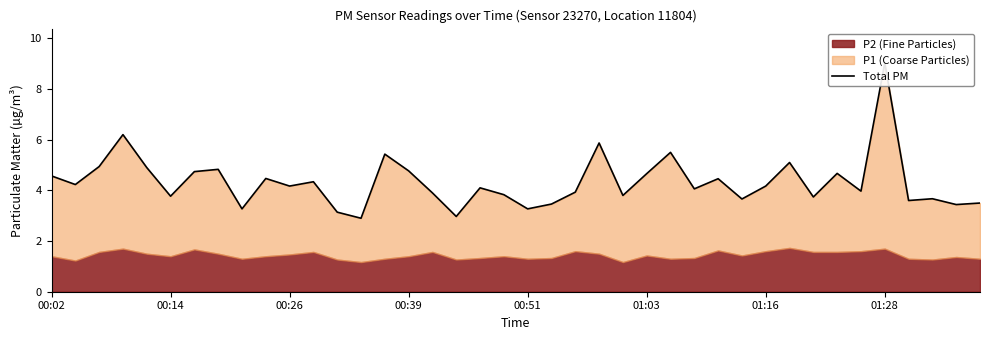

How many points are lower than both their immediate neighbors (excluding endpoints)?

14